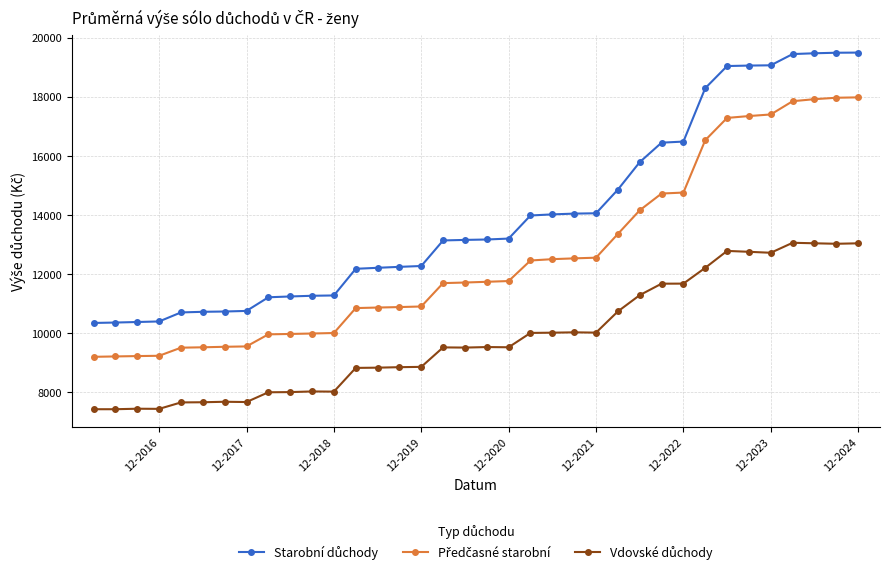

How many lines are shown in the chart?

3